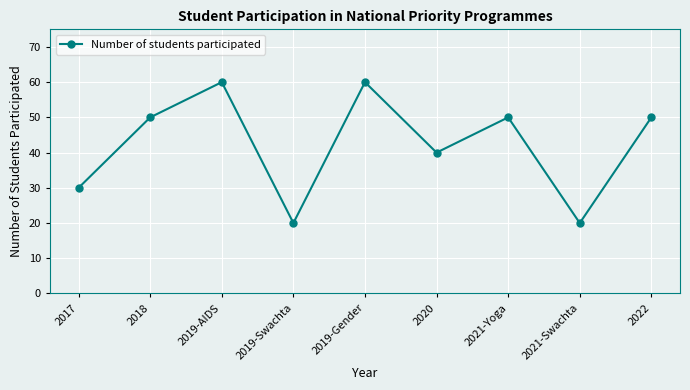

Reading right to left, list all the values displayed in this chart.

50	20	50	40	60	20	60	50	30